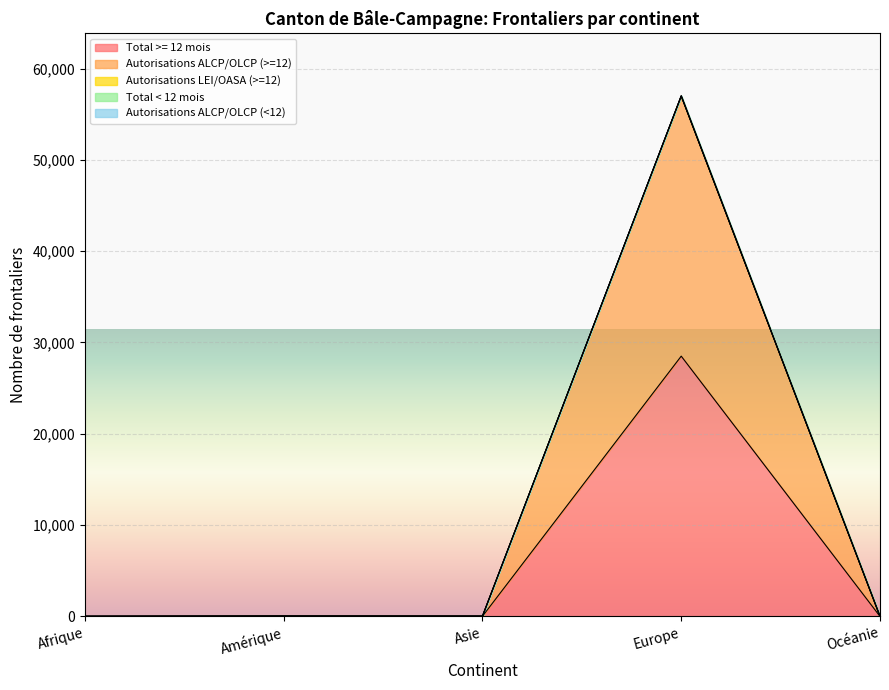

True or false: Autorisations ALCP/OLCP (>=12) and Total < 12 mois cross at least once.

False